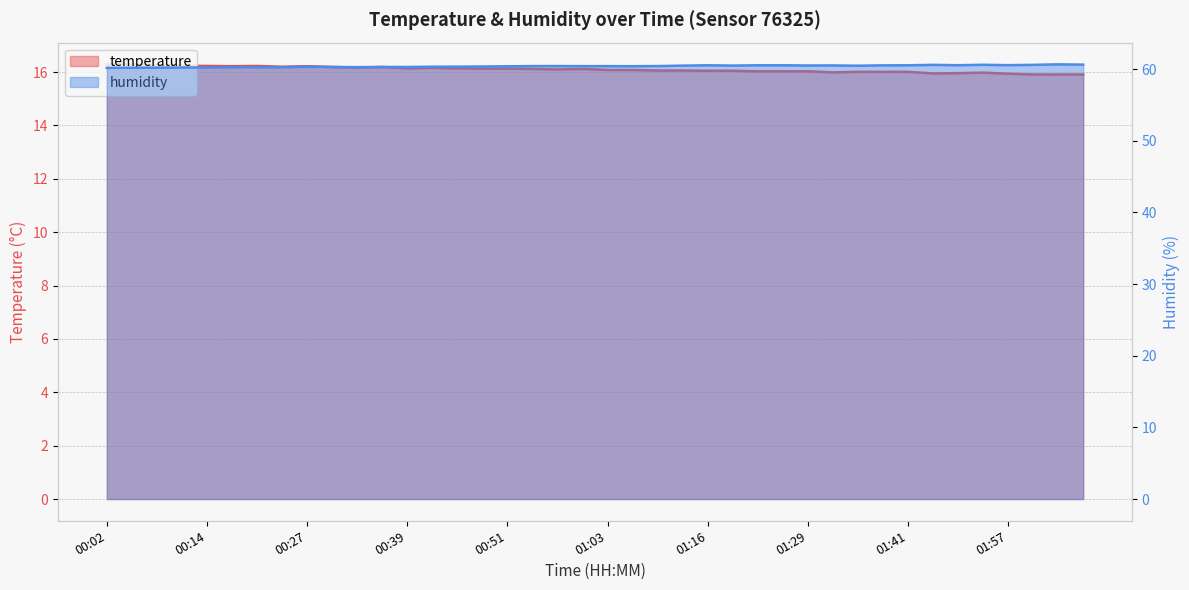

List the labels in order of humidity value, largest first.

02:03, 02:06, 01:54, 01:48, 02:00, 01:57, 01:51, 01:16, 01:22, 01:26, 01:41, 01:38, 01:32, 01:29, 01:19, 01:13, 01:35, 00:54, 00:57, 01:10, 01:00, 01:03, 01:07, 00:51, 00:48, 00:45, 00:27, 00:42, 00:30, 00:36, 00:39, 00:33, 00:17, 00:20, 00:23, 00:14, 00:11, 00:08, 00:05, 00:02